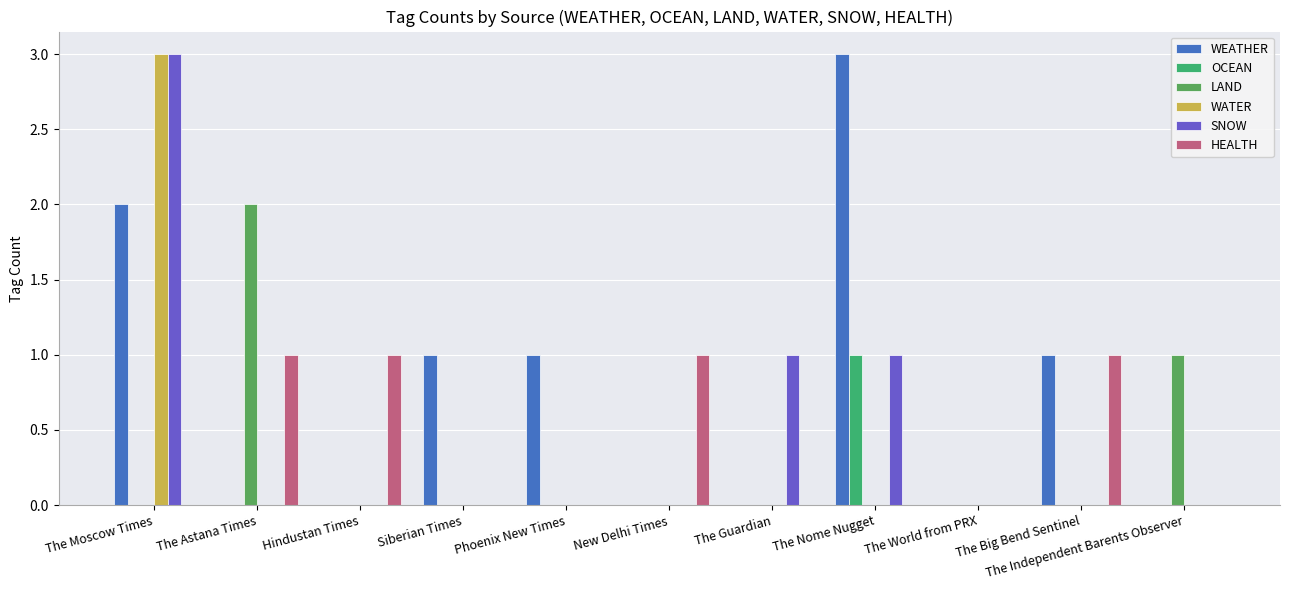

What is the total value across all series at The Nome Nugget?

5